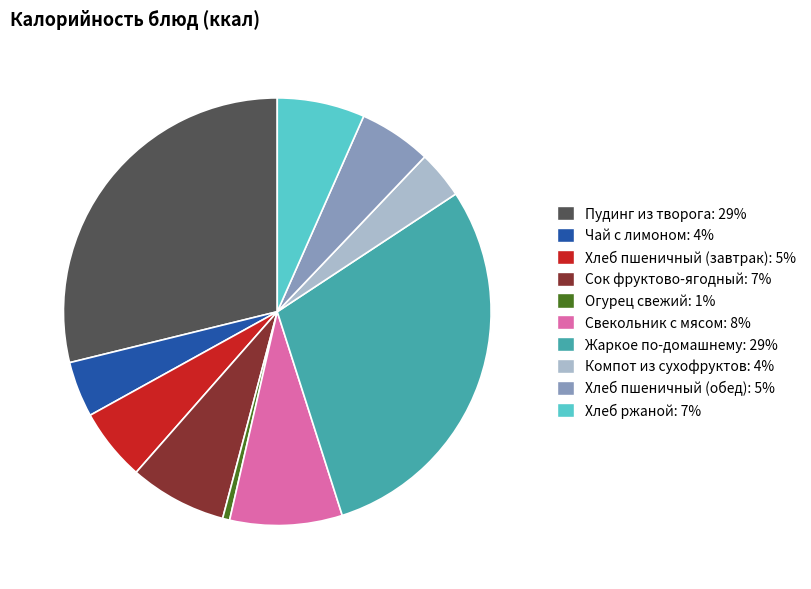

The Огурец свежий: 1% slice represents 1% of the pie. True or false?

True